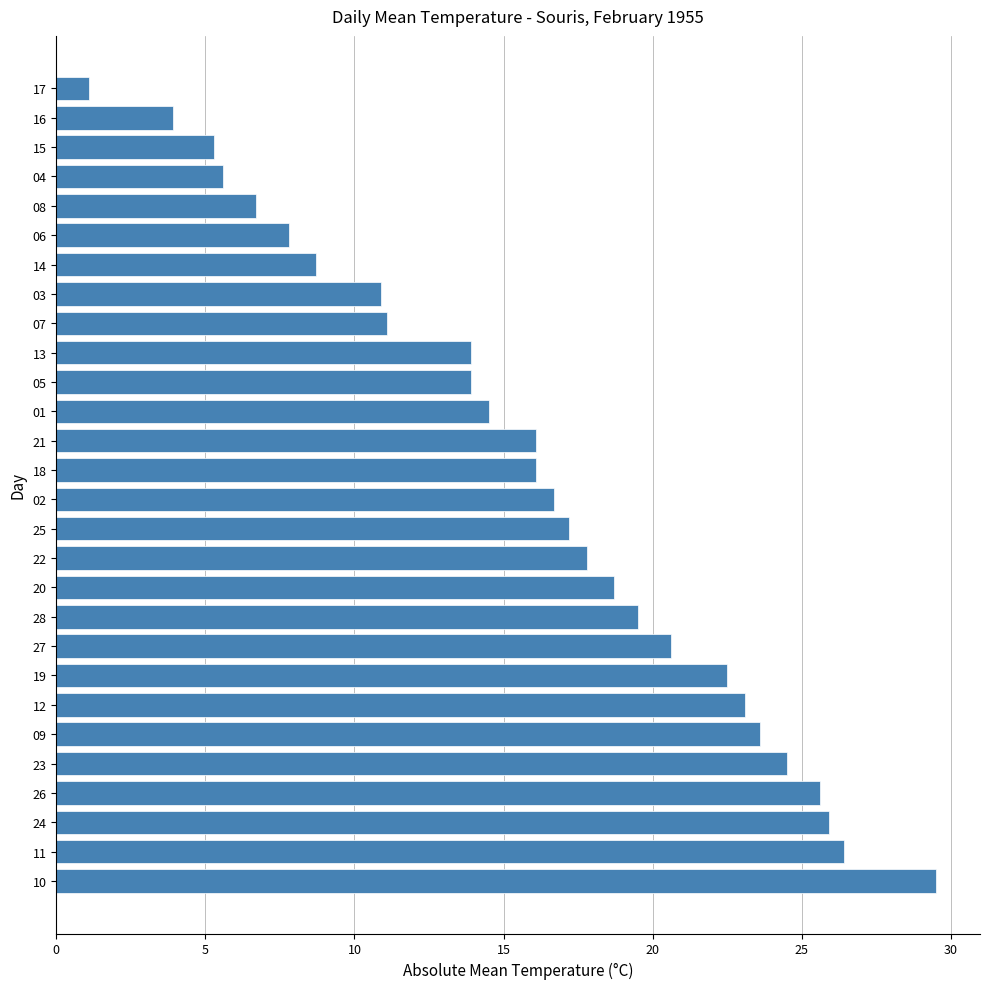

Reading bottom to top, list all the values displayed in this chart.

10=29.5	11=26.4	24=25.9	26=25.6	23=24.5	09=23.6	12=23.1	19=22.5	27=20.6	28=19.5	20=18.7	22=17.8	25=17.2	02=16.7	18=16.1	21=16.1	01=14.5	05=13.9	13=13.9	07=11.1	03=10.9	14=8.7	06=7.8	08=6.7	04=5.6	15=5.3	16=3.9	17=1.1